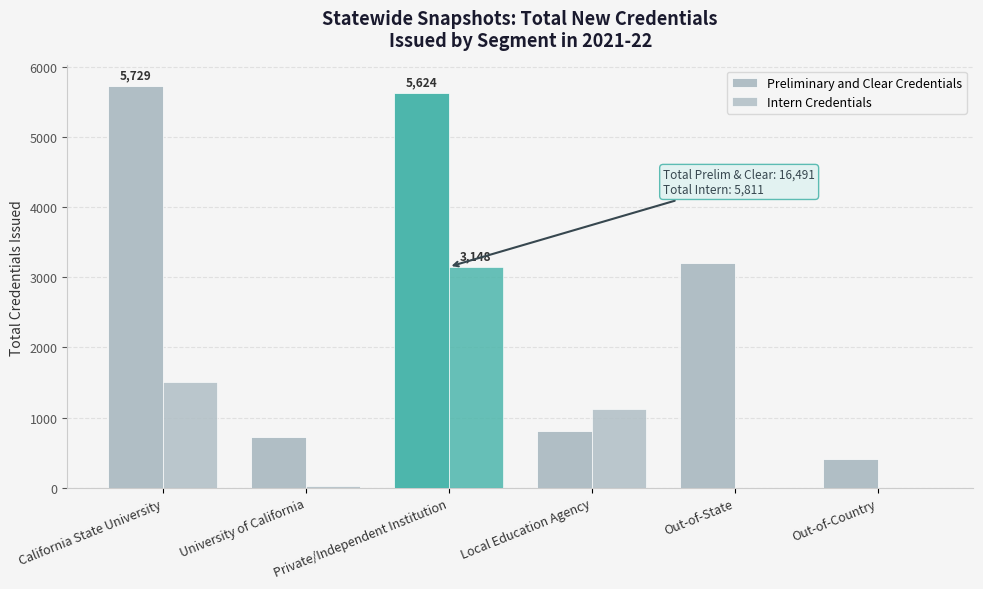

How many series are shown in this chart?

2